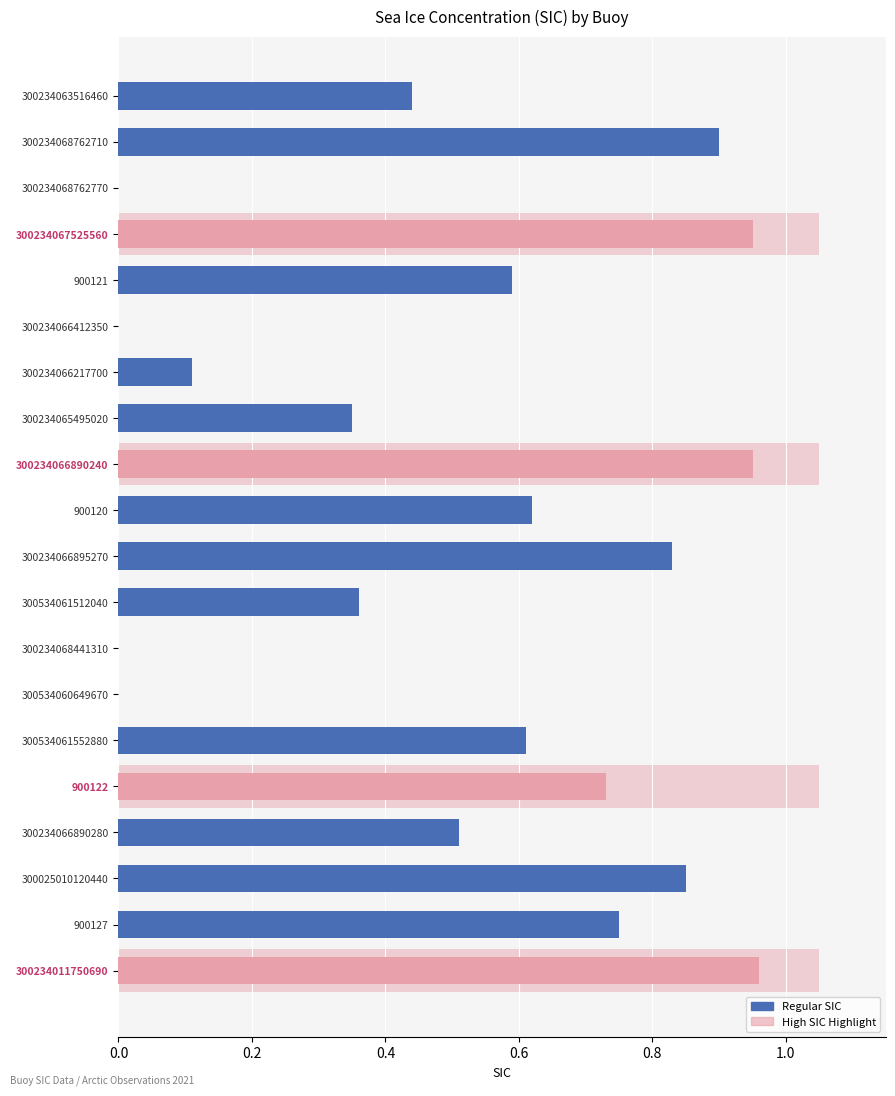

What is the greatest value displayed?

1.0